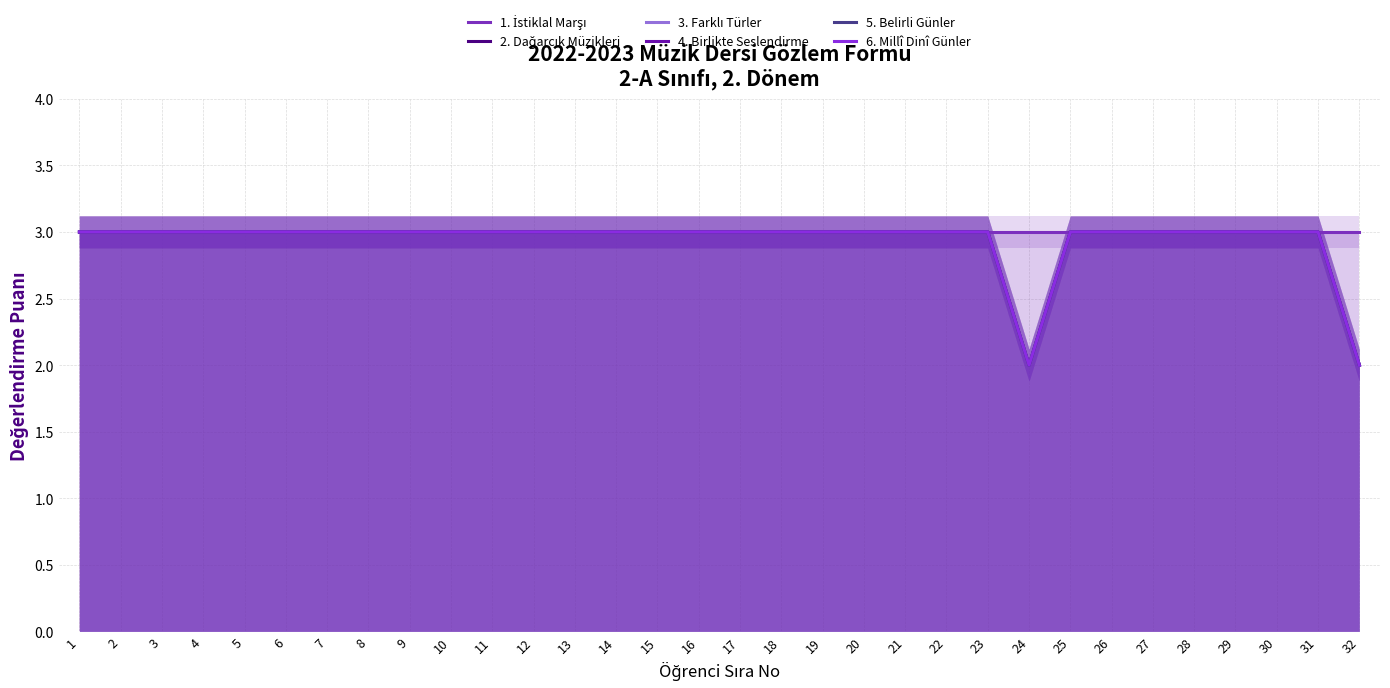

Which series has the largest total across all categories?

1. İstiklal Marşı